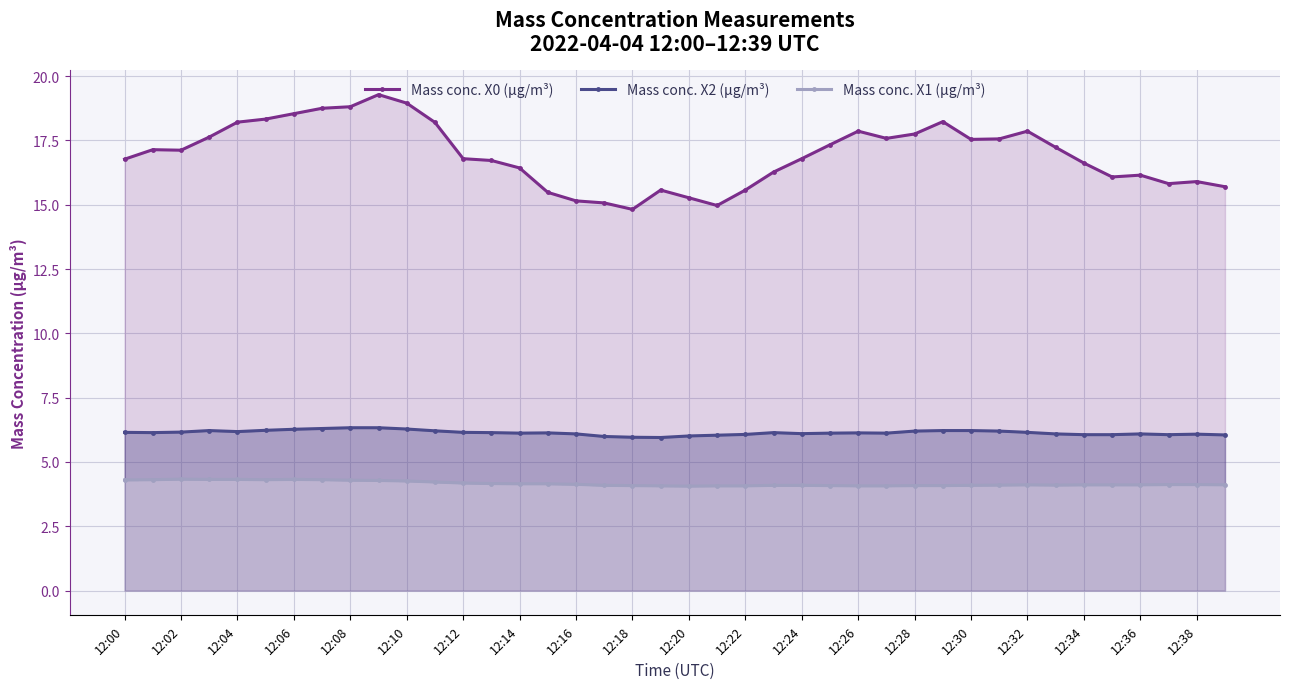

How many distinct data groups are displayed?

3